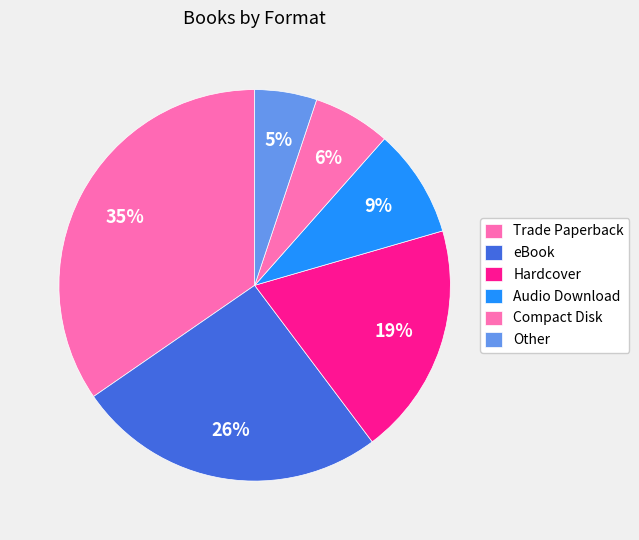

How many segments does this pie chart have?

6